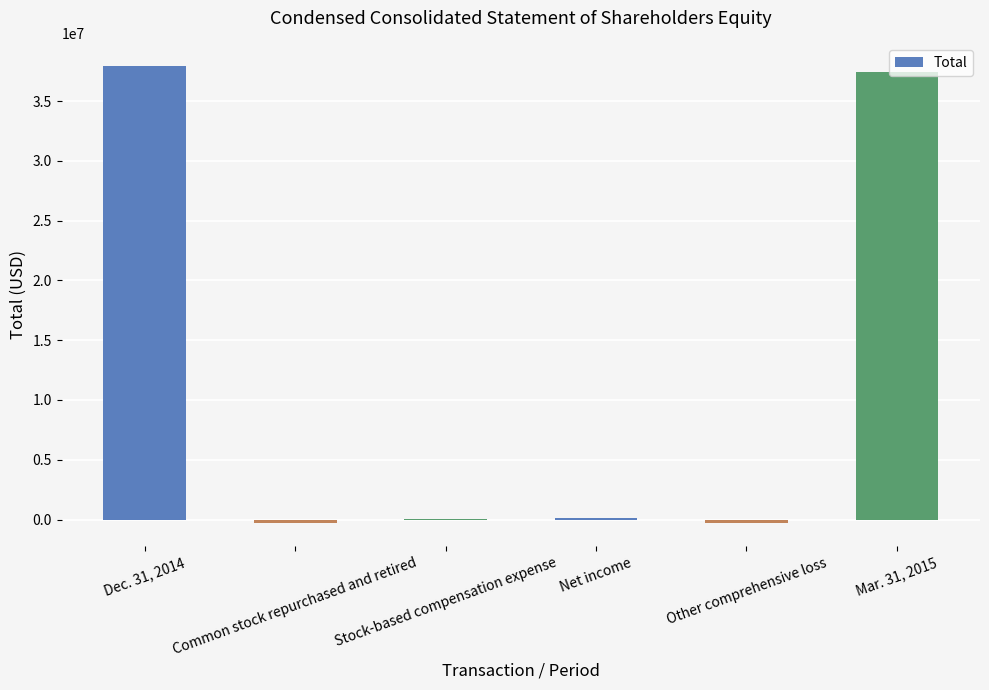

What is the maximum value shown in the chart?

37906000